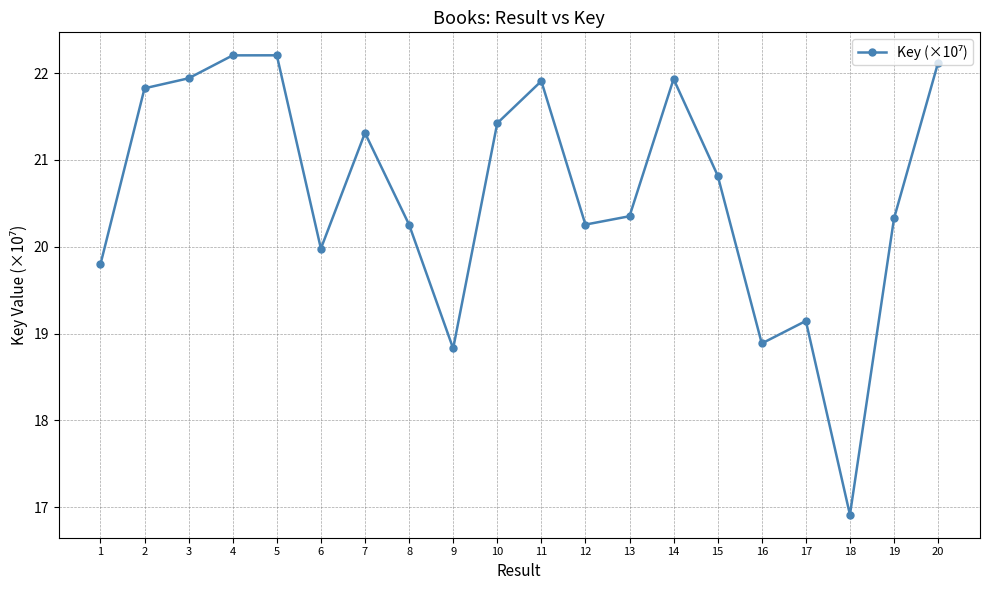

Read the value at 17.

19.1